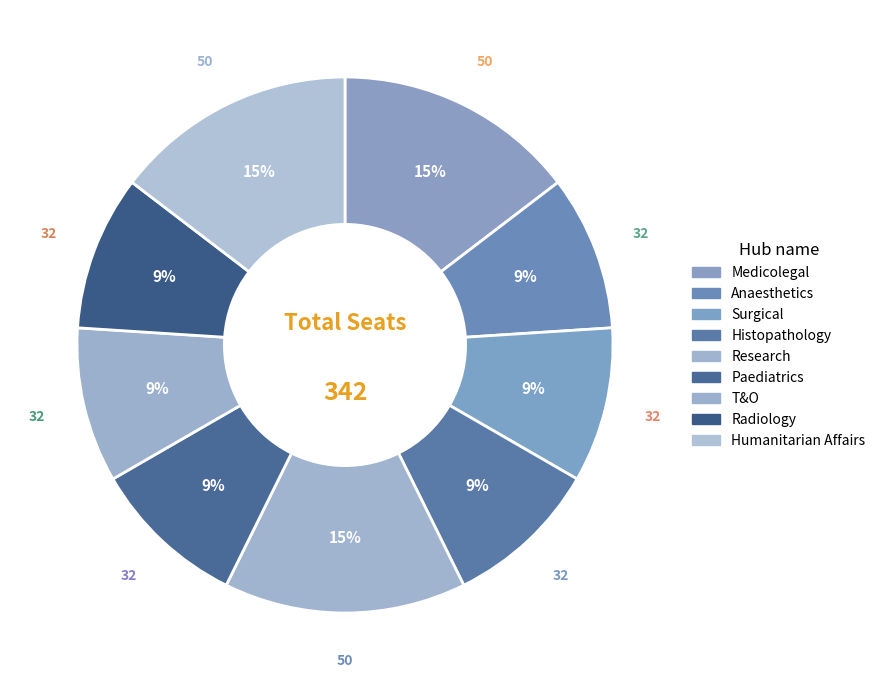

Is Radiology the majority of the pie?

No